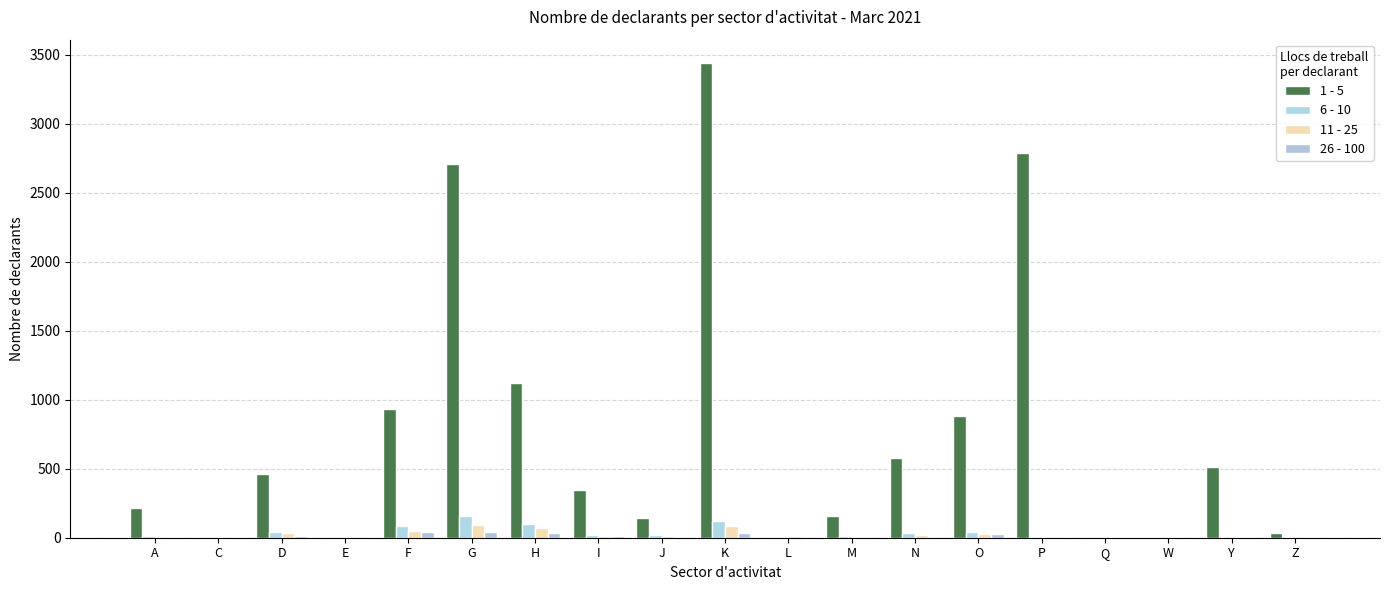

At which category is the sum across all series the highest?

K